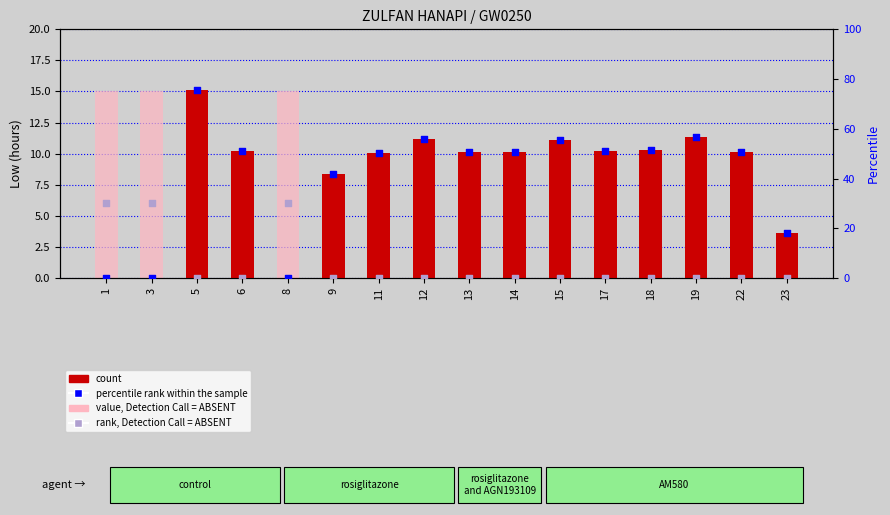

At which category is the sum across all series the highest?

5